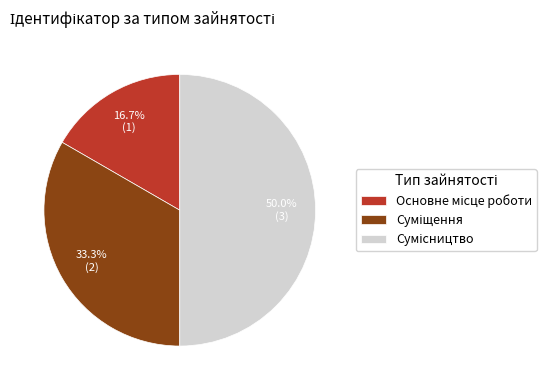

What portion of the pie excludes Основне місце роботи?

83.3%